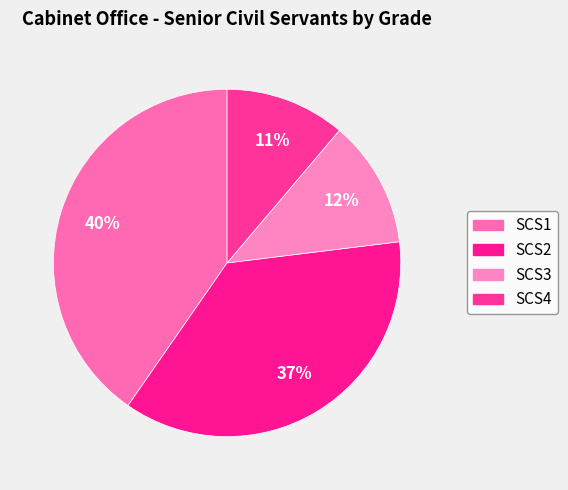

Count the number of slices in the pie.

4